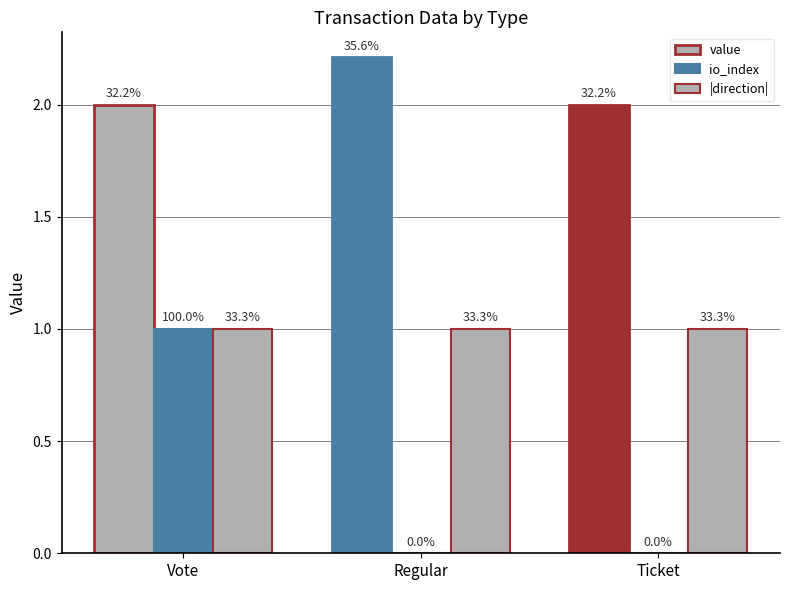

Which has a higher value, Vote or Ticket?

Vote